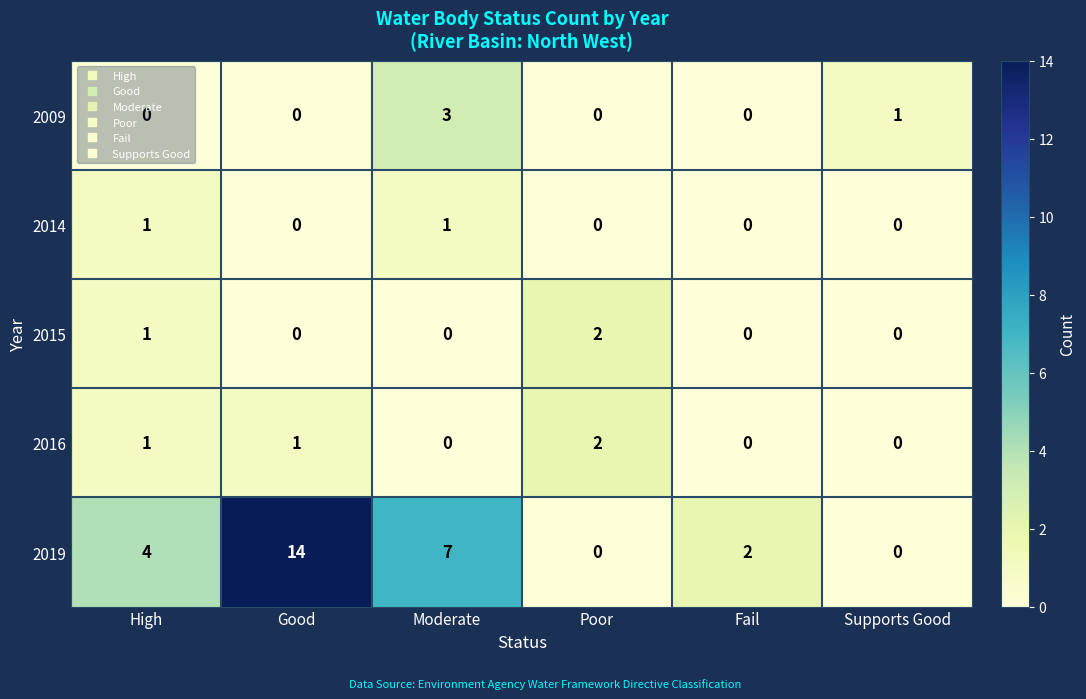

How many data points in 2015 are above 0?

2